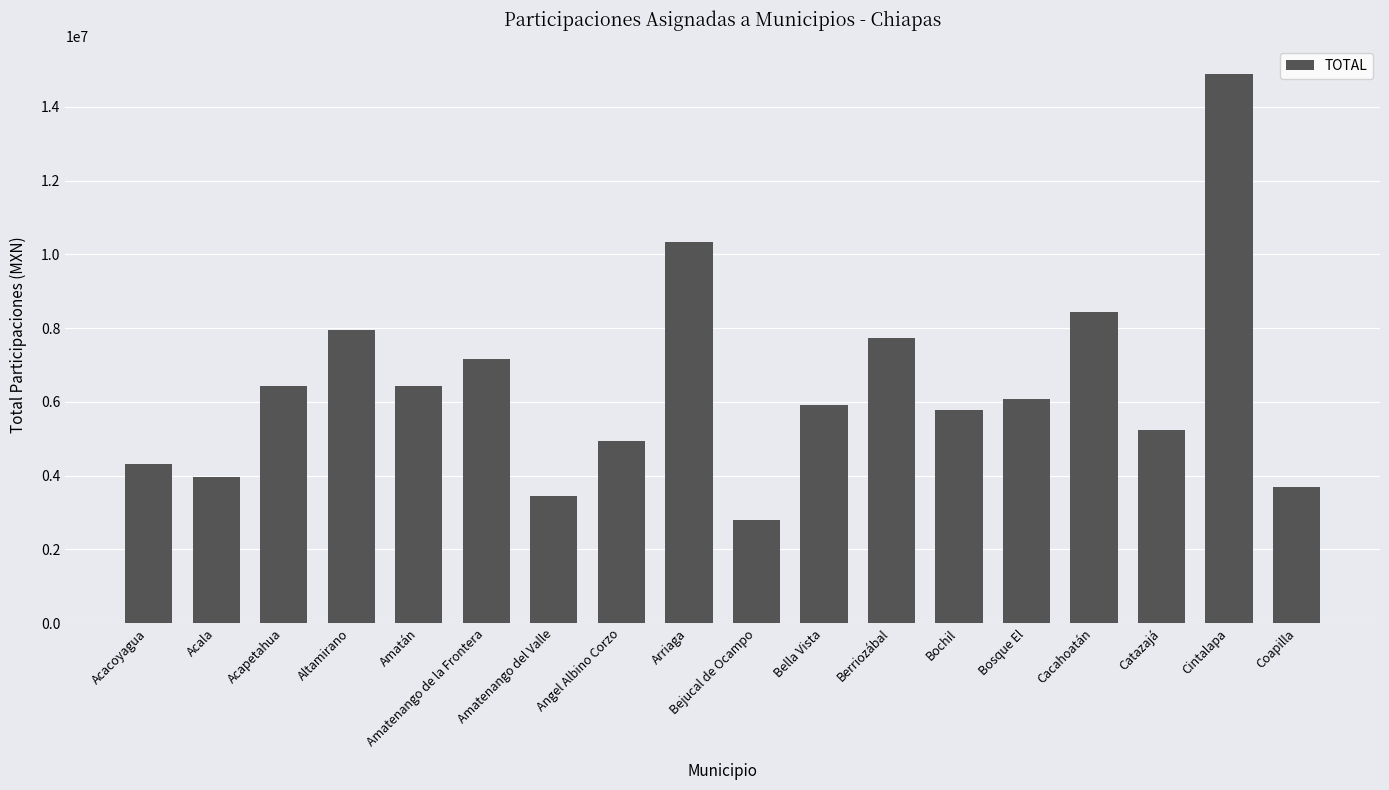

What is the label of the 2nd bar from the right?

Cintalapa